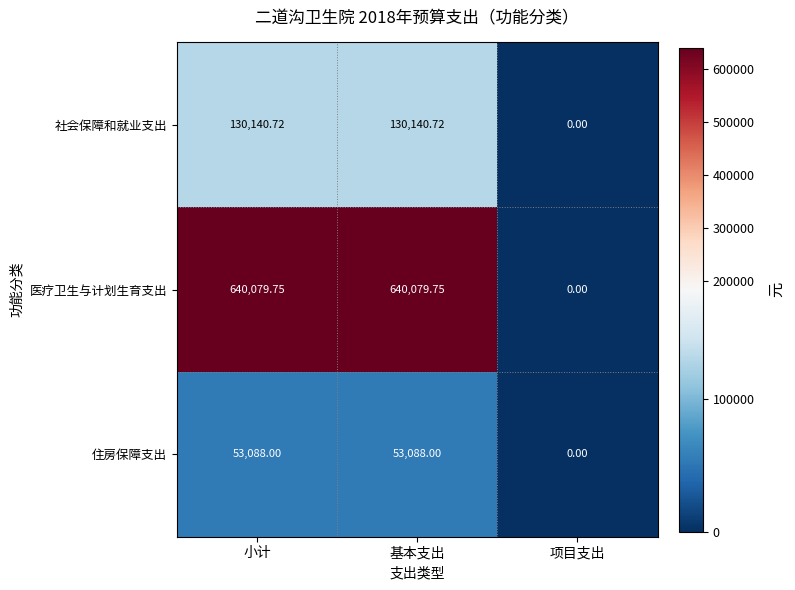

Which category has the lowest value in the 社会保障和就业支出 series?

项目支出